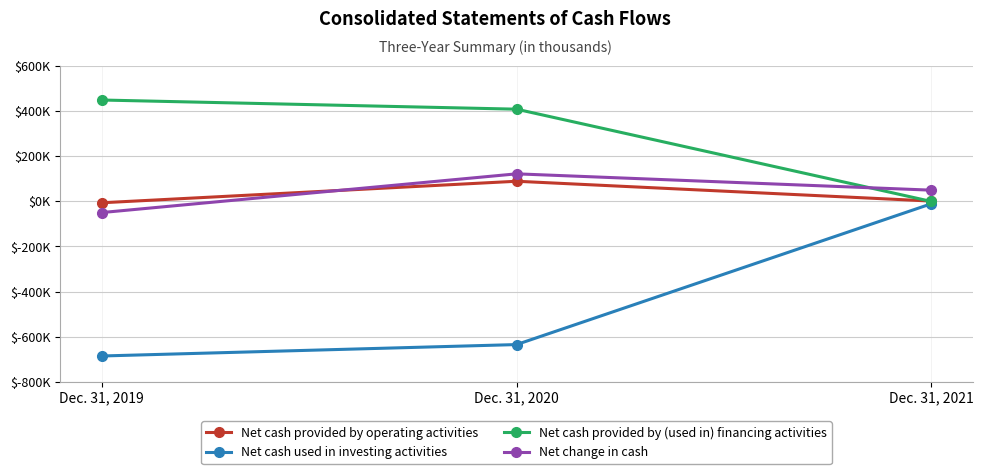

Which series has the largest total across all categories?

Net cash provided by (used in) financing activities